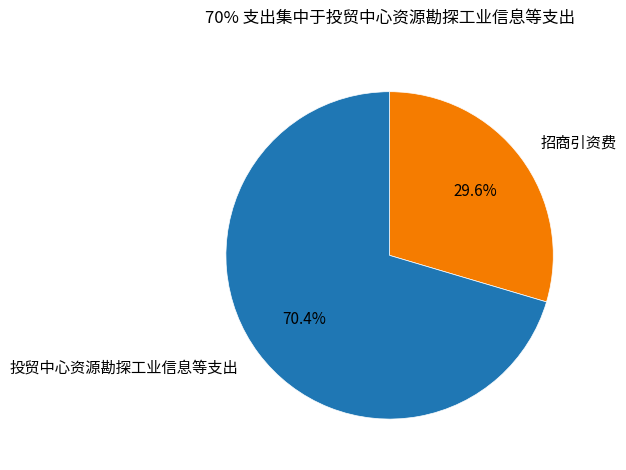

To the nearest percent, what is the average slice percentage?

50%